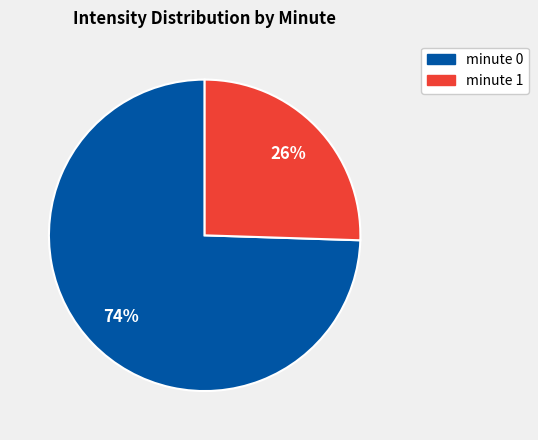

Is there any slice that represents more than half of the pie?

Yes